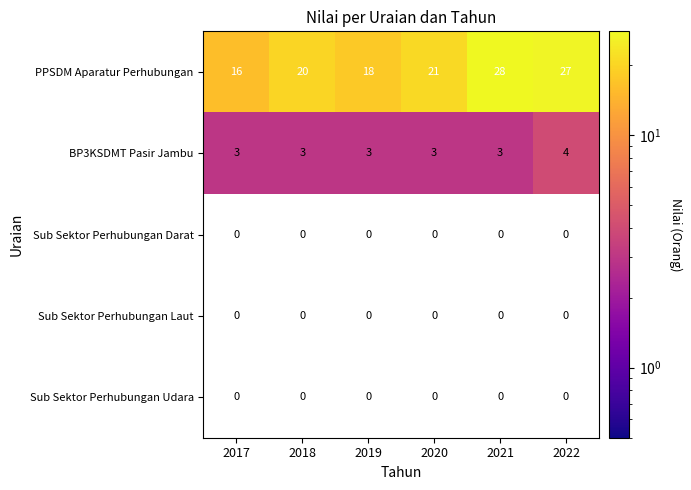

The value of BP3KSDMT Pasir Jambu at 2021 is 3. True or false?

True